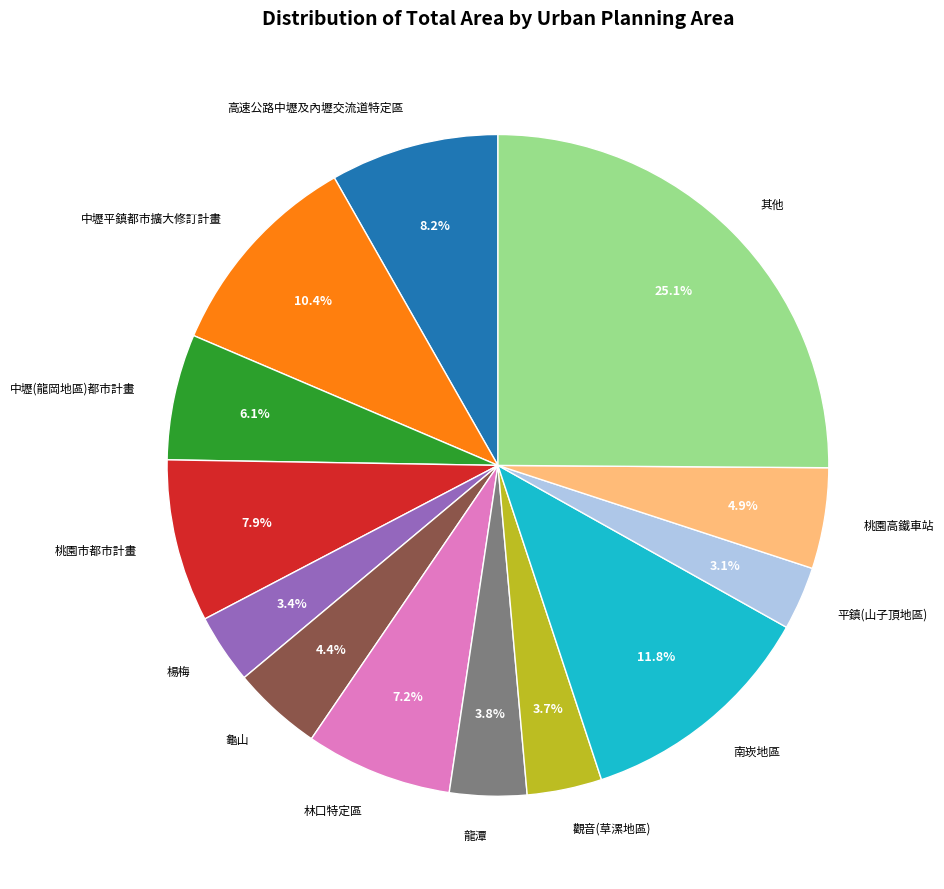

Count the number of slices in the pie.

13